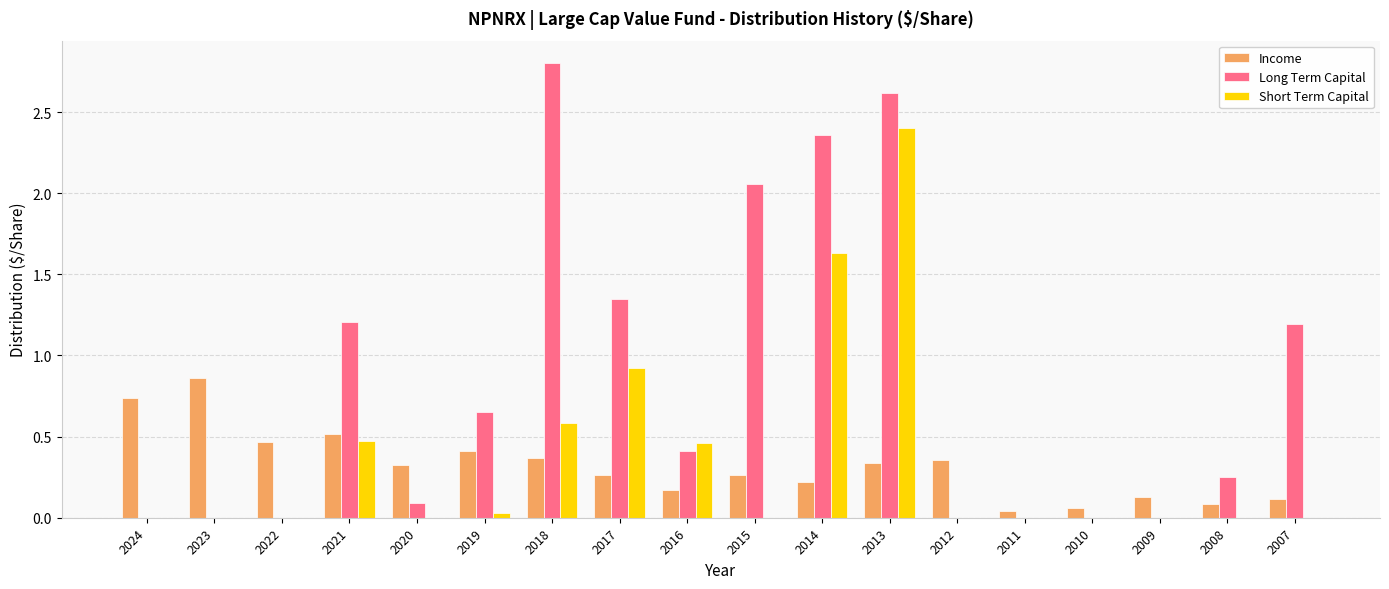

Is the value of Long Term Capital at 2019 greater than the value of Short Term Capital at 2018?

Yes